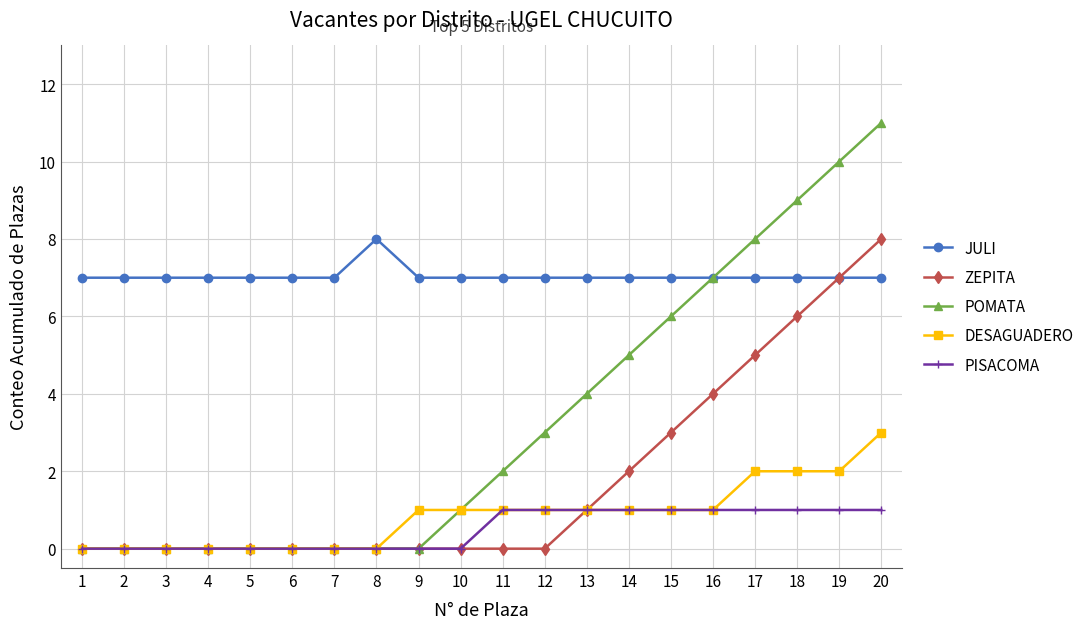

What is the total value across all series at 6?

7